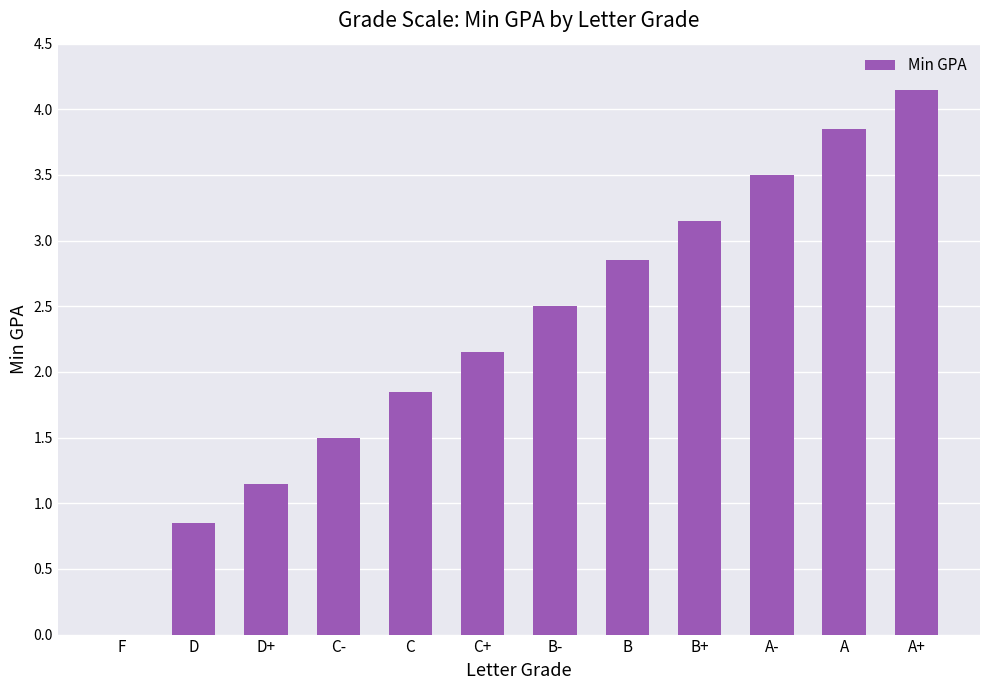

What is the sum of the values at C+ and B?

5.0